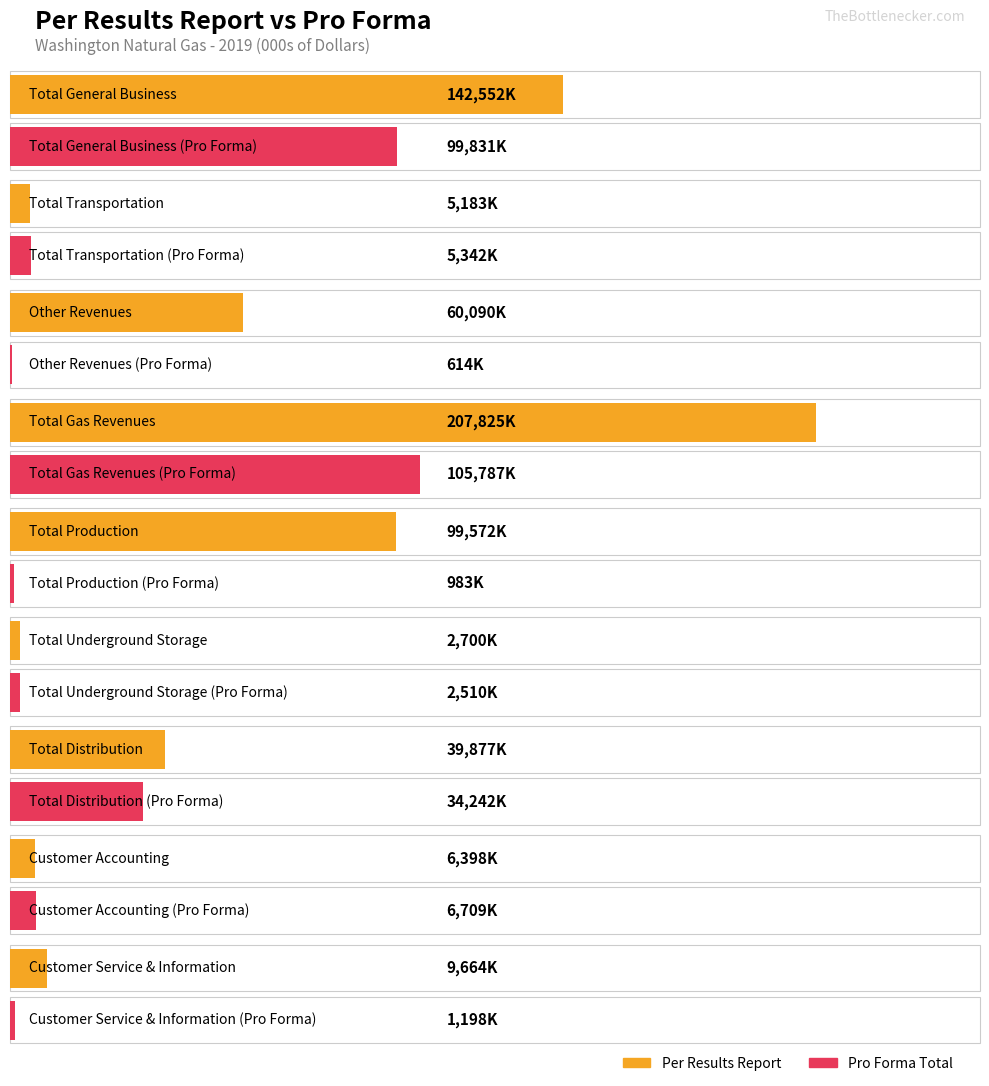

At which category is the sum across all series the highest?

Total Gas Revenues